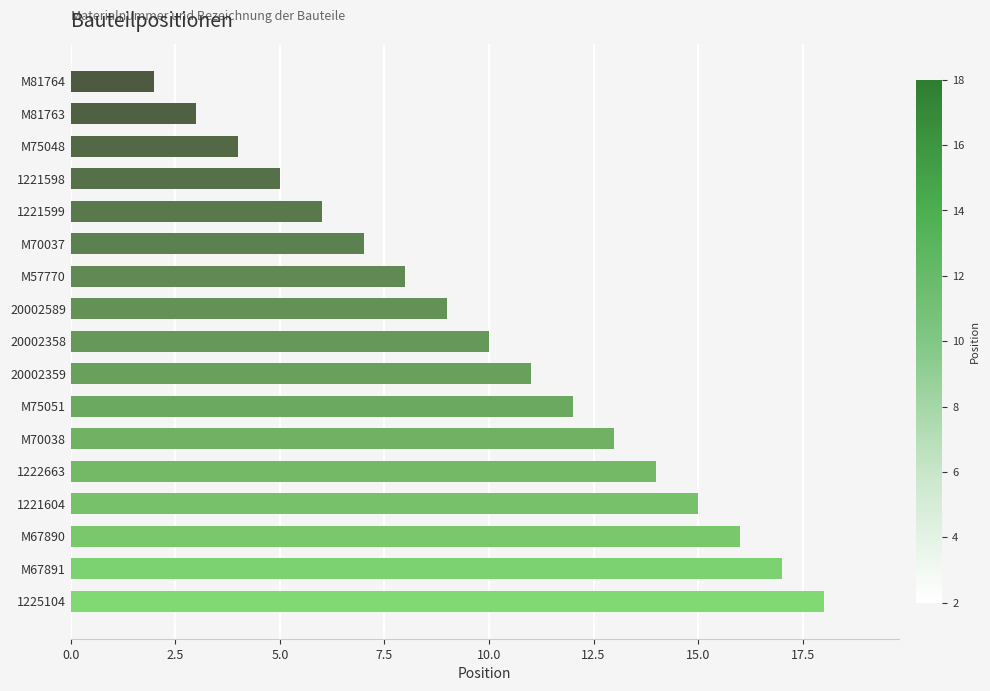

What value does the data have at M70038?

13